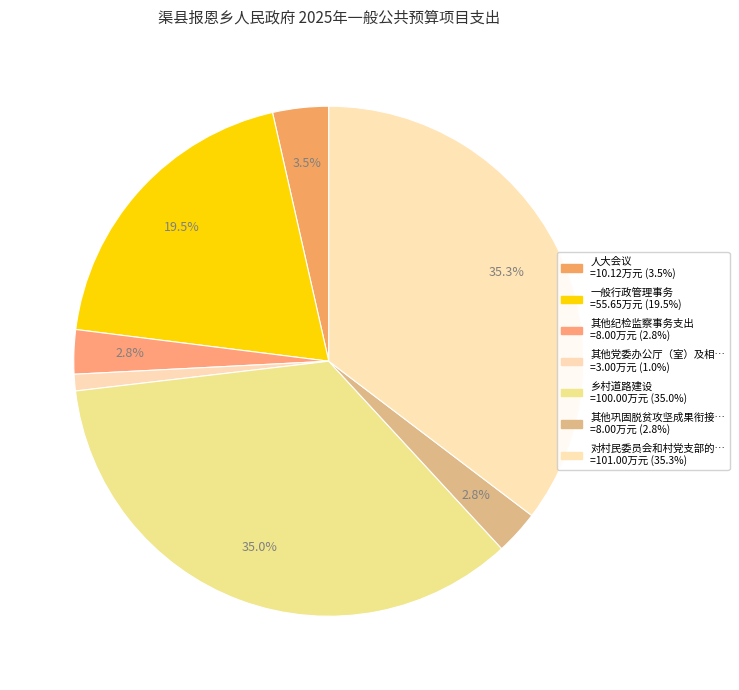

Count the number of slices in the pie.

7